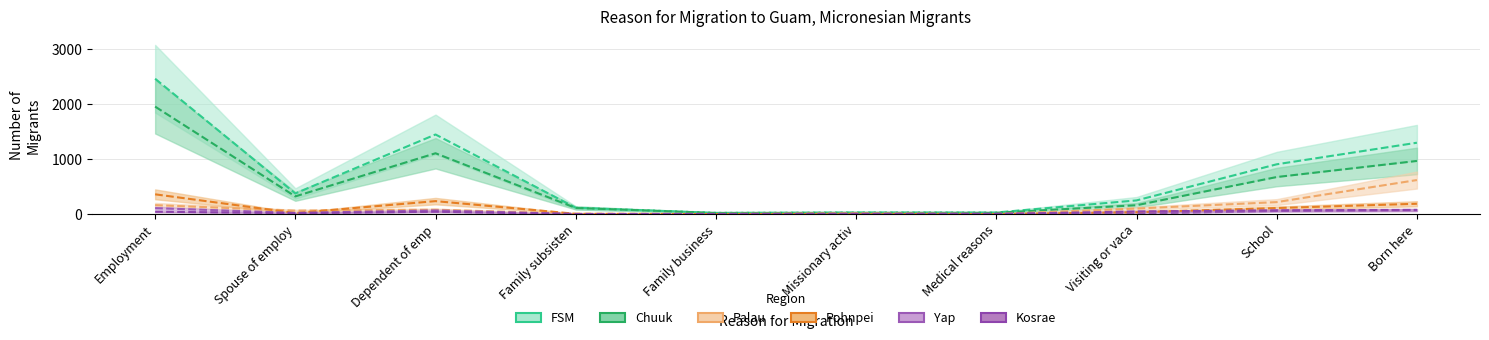

At how many categories does at least one series exceed 1361?

2